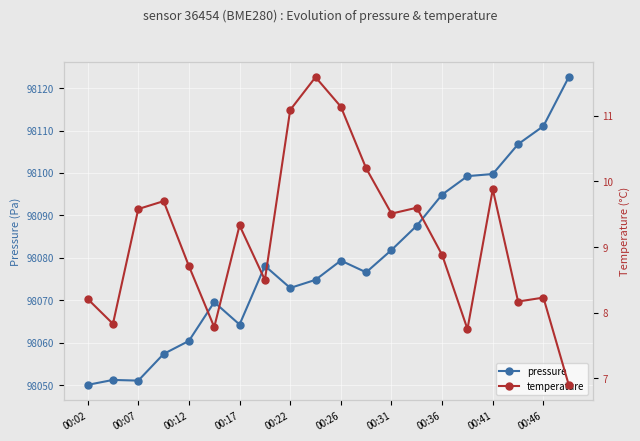

What is the maximum value for pressure?

98122.6